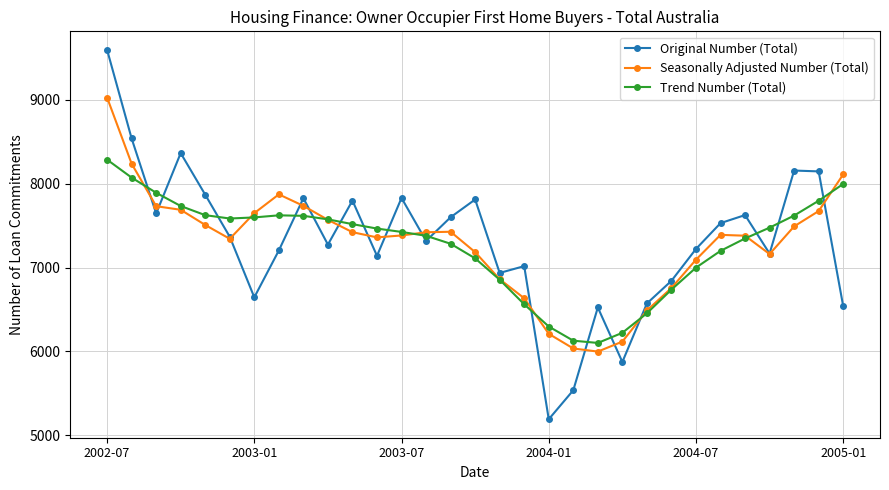

Which series has the widest spread of values?

Original Number (Total)